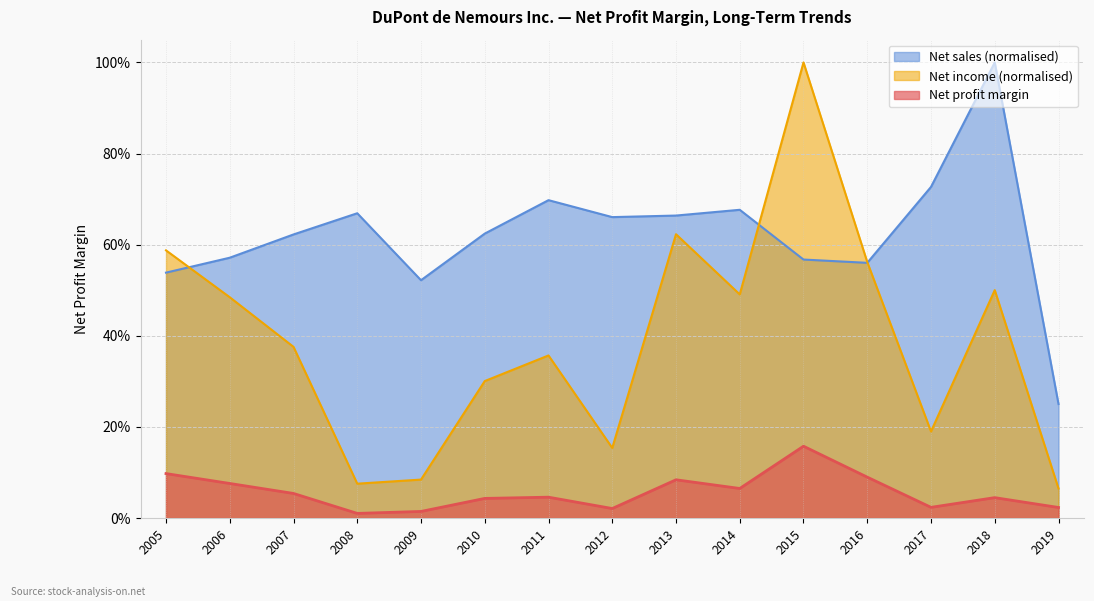

Count the number of categories in the chart.

15